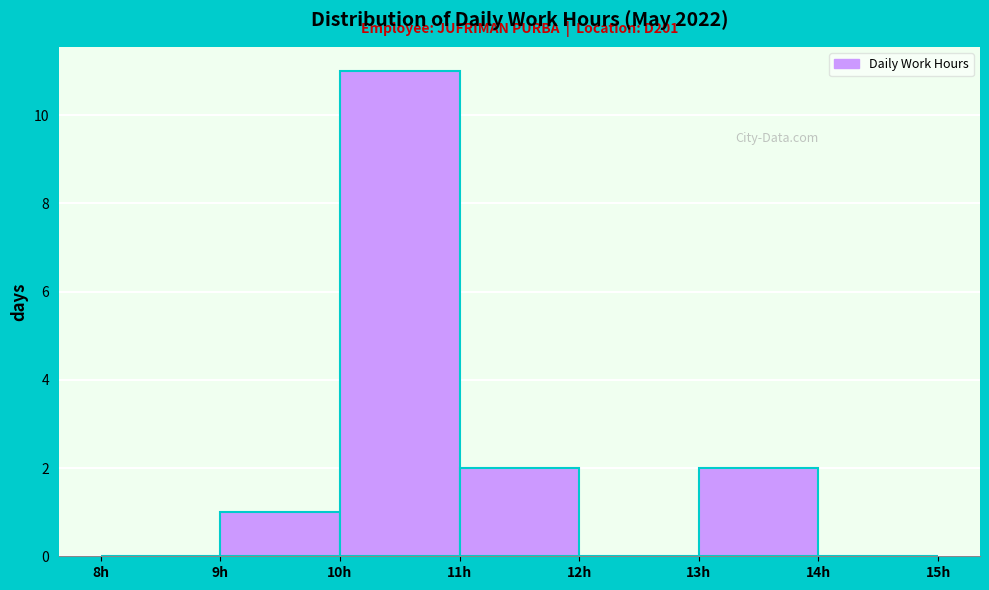

Over which range of the x-axis is the bar tallest?

10 to 11